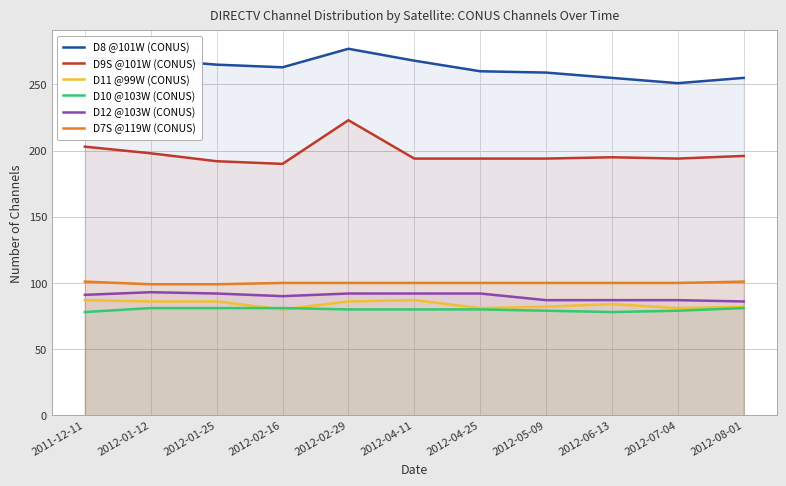

Rank the series at 2012-04-11 from lowest to highest value.

D10 @103W (CONUS), D11 @99W (CONUS), D12 @103W (CONUS), D7S @119W (CONUS), D9S @101W (CONUS), D8 @101W (CONUS)